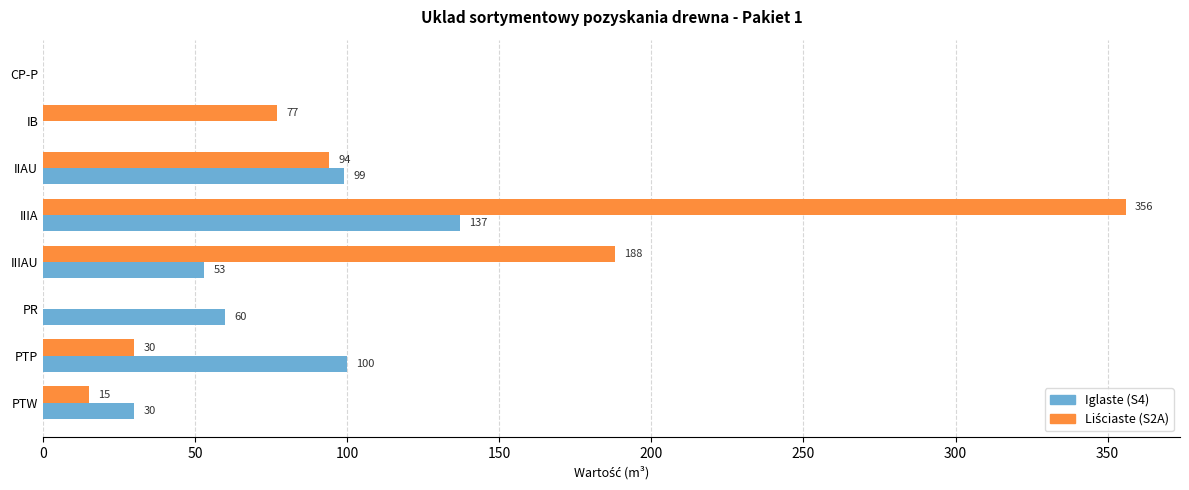

How many distinct data groups are displayed?

2